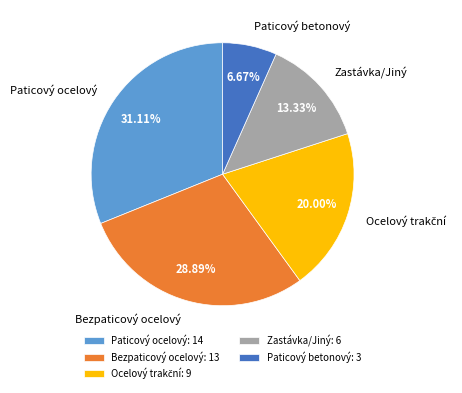

Is the sum of Zastávka/Jiný and Bezpaticový ocelový greater than half?

No